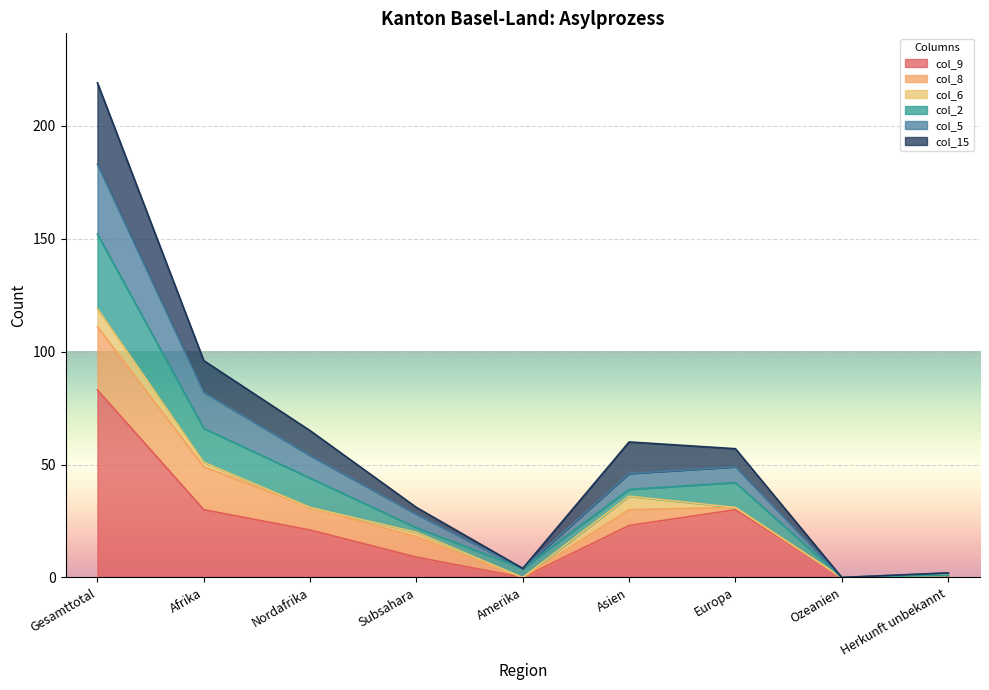

At which category is the sum across all series the highest?

Gesamttotal